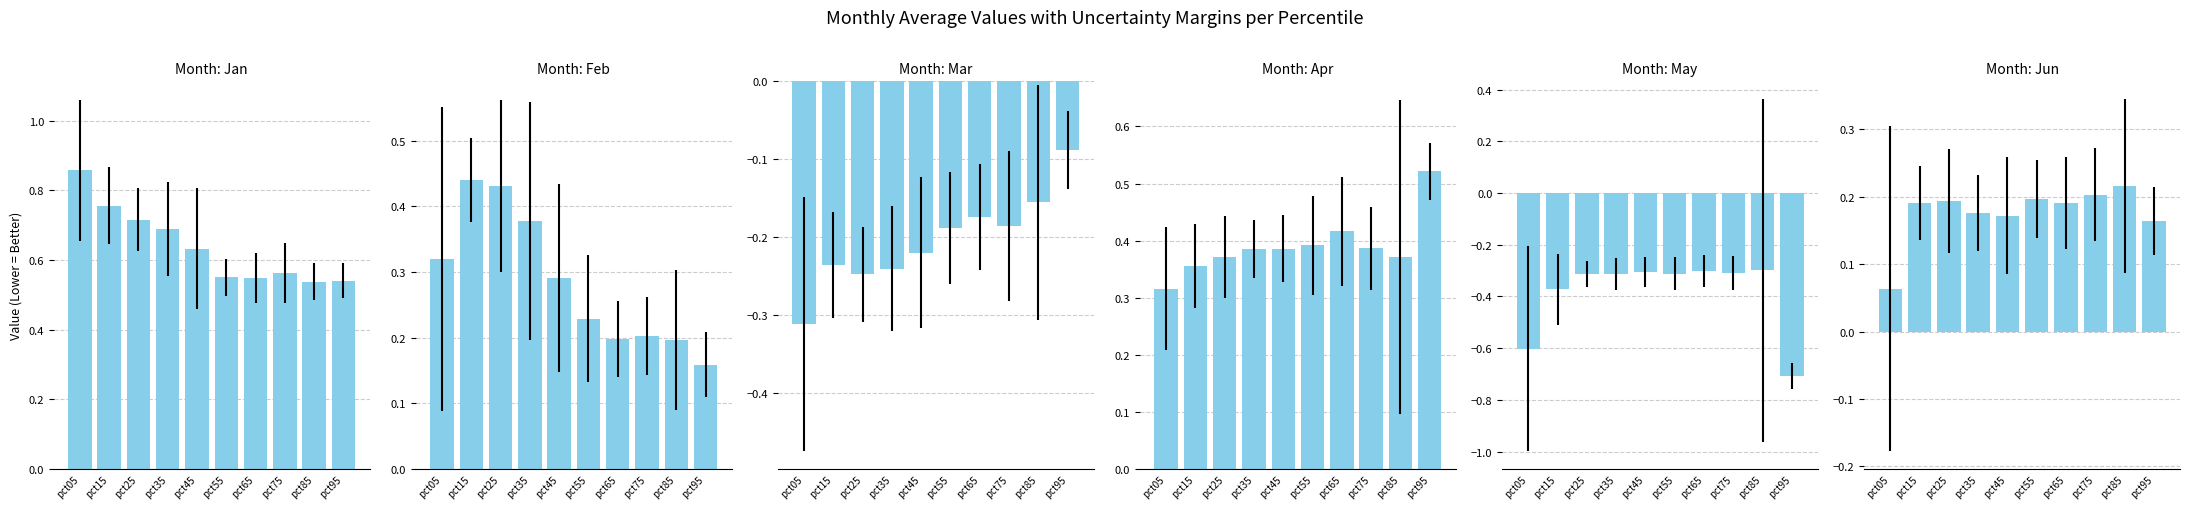

What is the approximate value of Feb at pct45?

0.3